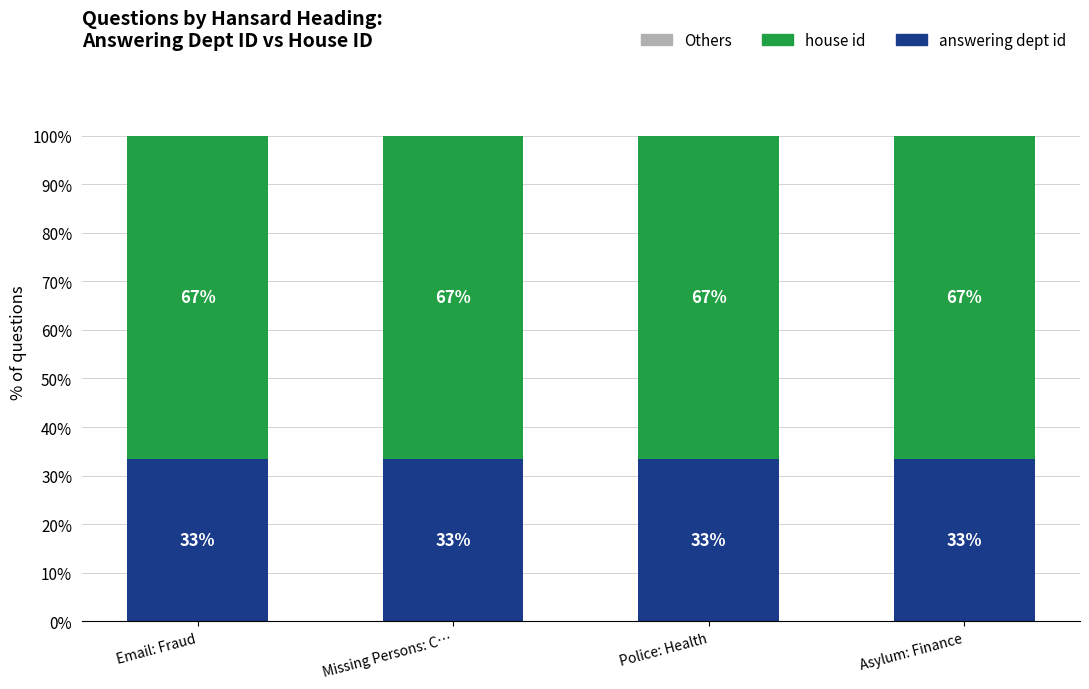

What is the total value across all series at Police: Health?

100.0